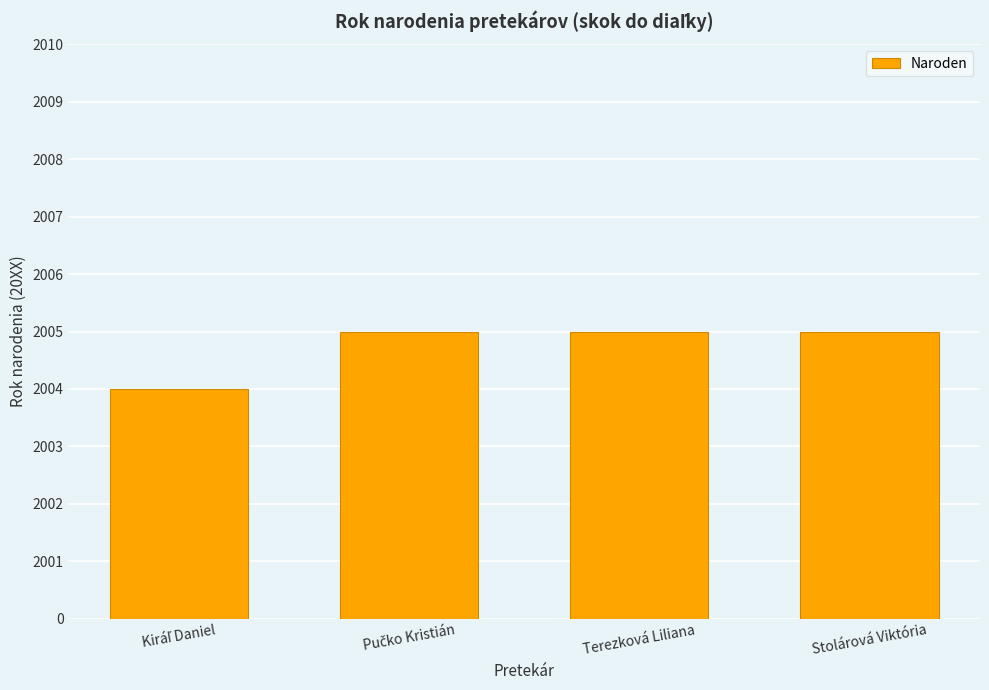

Are the bars horizontal?

No